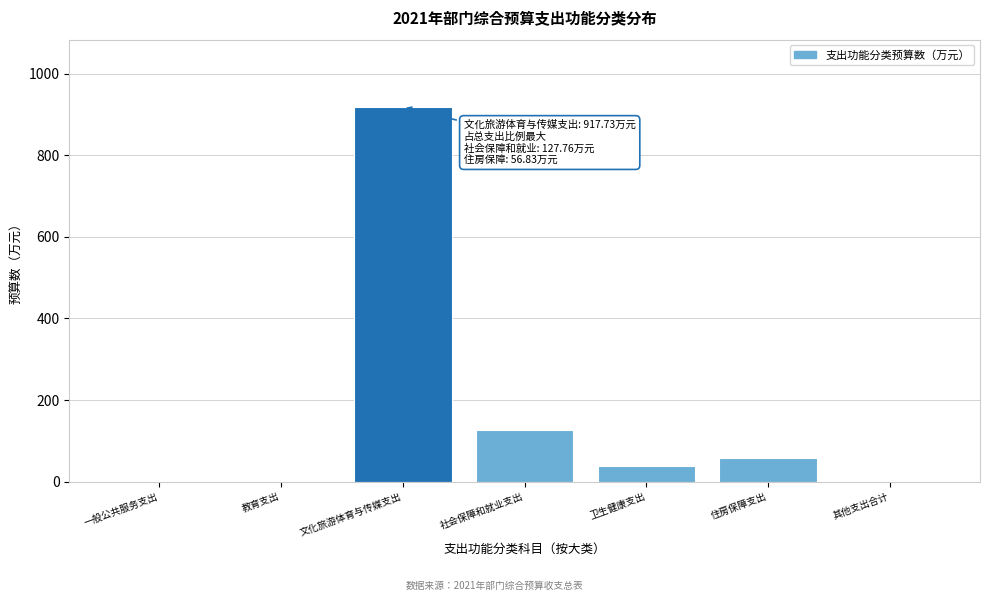

Read the value at 社会保障和就业支出.

127.8